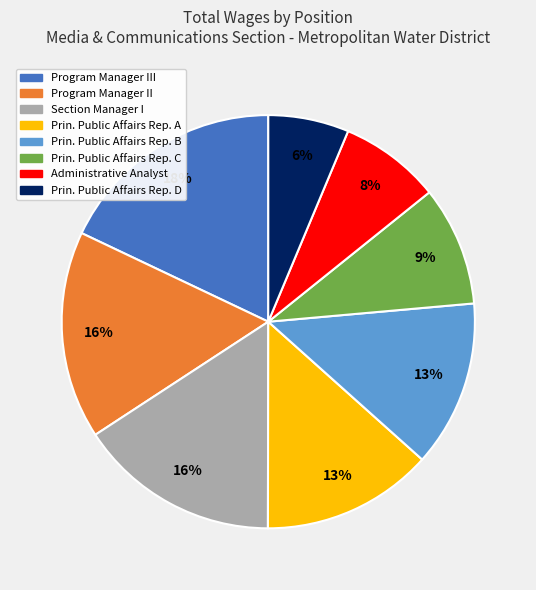

How many segments does this pie chart have?

8